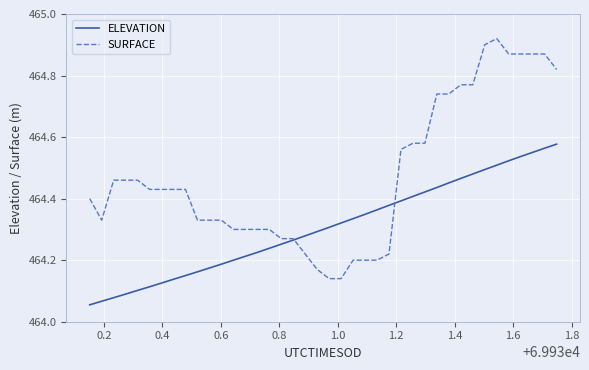

Which series has the largest total across all categories?

SURFACE